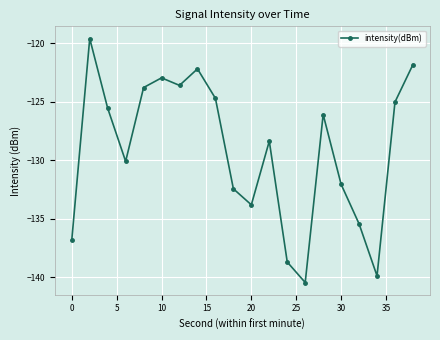

What is the value of the 9th point from the left?

-124.7